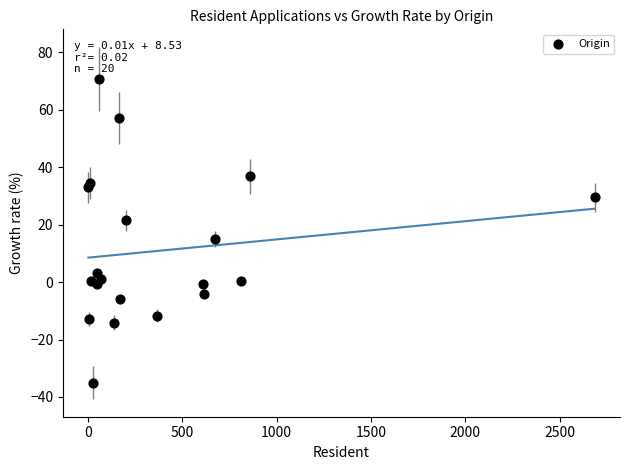

What Y value in the scatter plot is closest to 17?

15.0